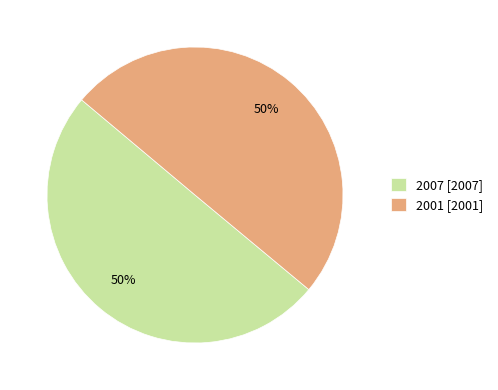

To the nearest percent, what portion does 2001 [2001] represent?

50%